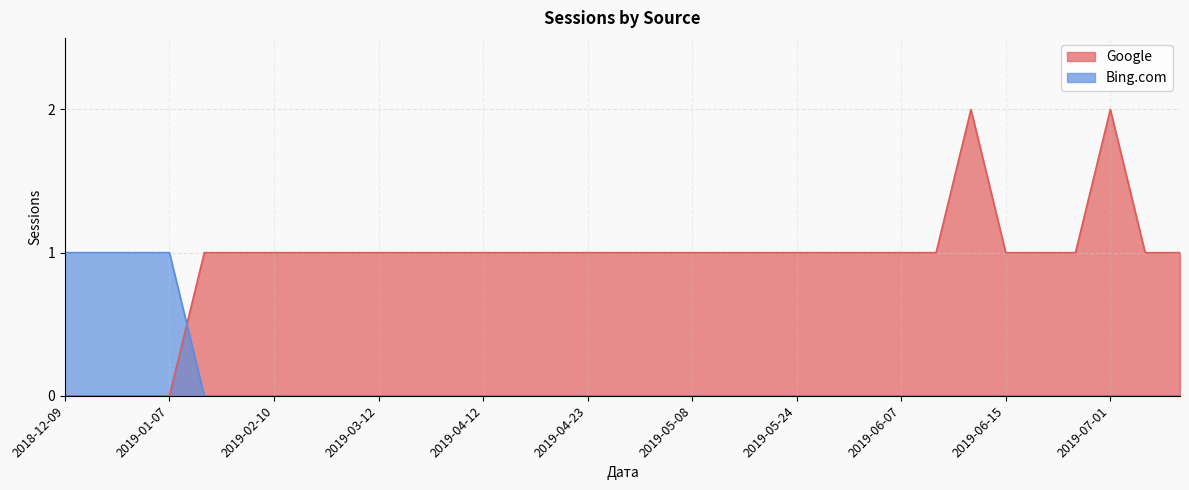

After their last crossing, which series has the higher values: Google or Bing.com?

Google